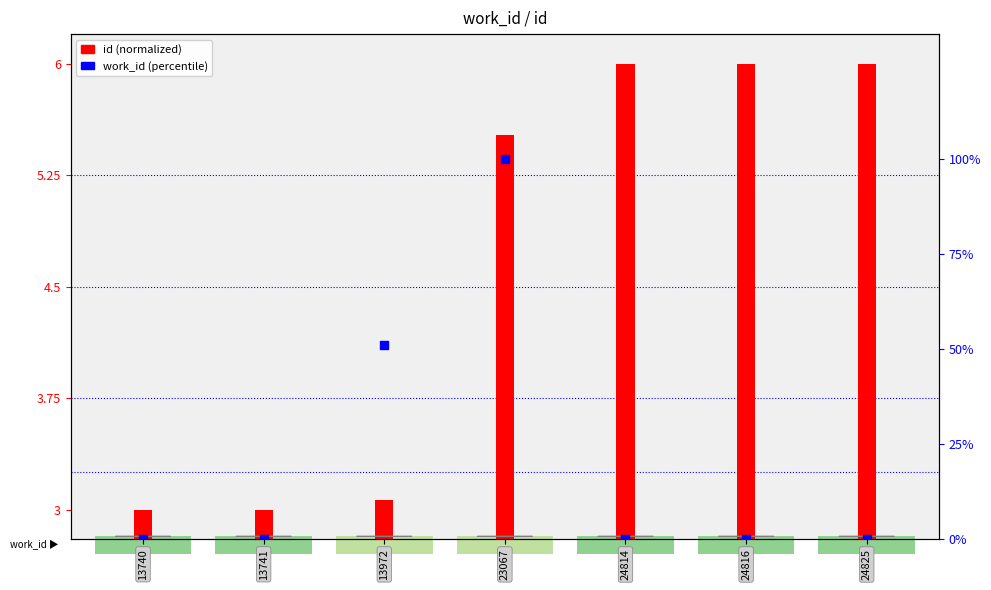

Is the value of id (normalized) at 23067 greater than the value of work_id (percentile) at 24816?

Yes